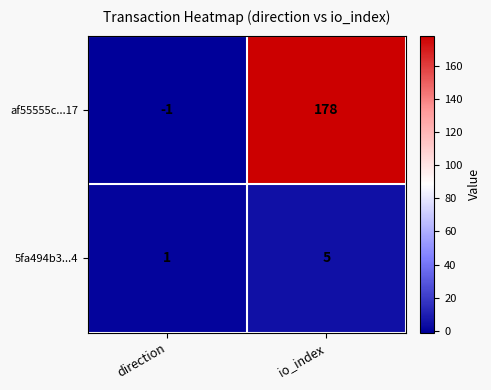

What is the difference between the highest and lowest values at direction?

2